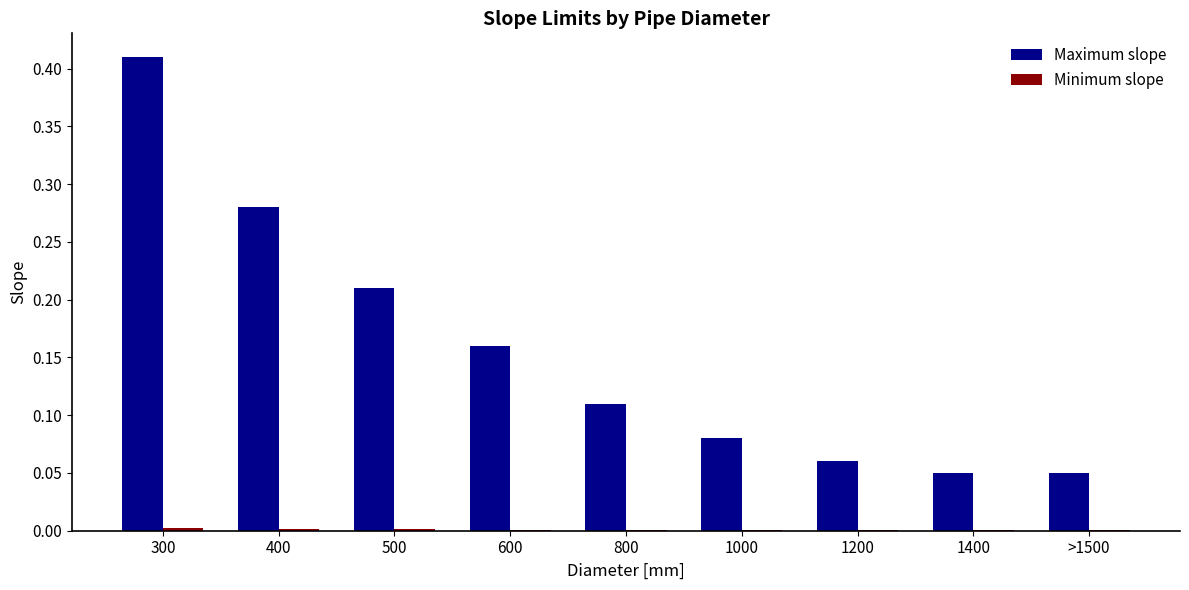

Between 600 and 800, which series saw the biggest shift?

Maximum slope